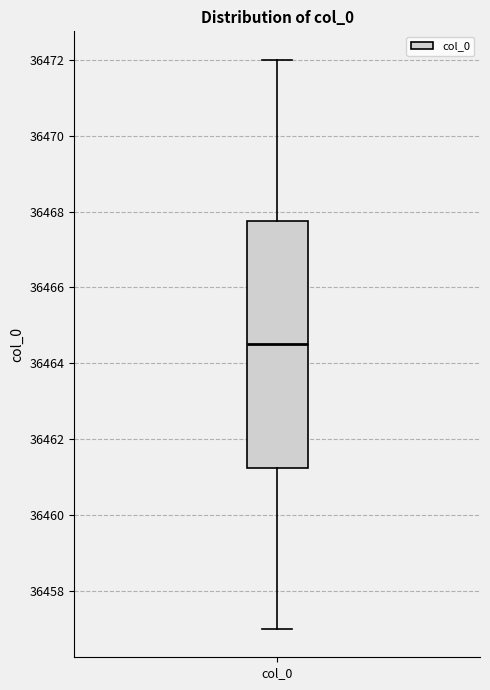

Read this box plot against the y-axis: the position of the median line, the range covered by the box, and the ends of both whiskers. The values are not printed on the chart, so give them approximately, as read against the axis.

median 36464.6, box 36461.2 to 36467.8, whiskers 36457.0 to 36472.0